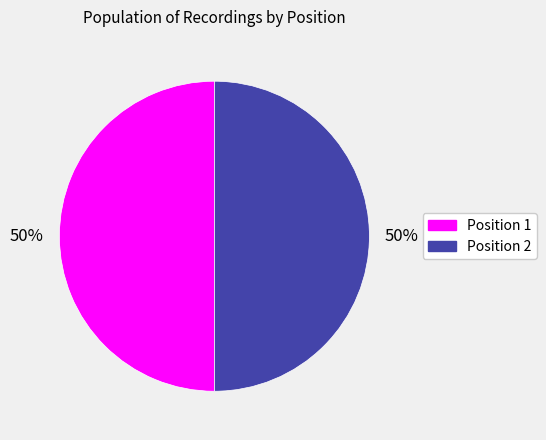

To the nearest percent, what is the average slice percentage?

50%